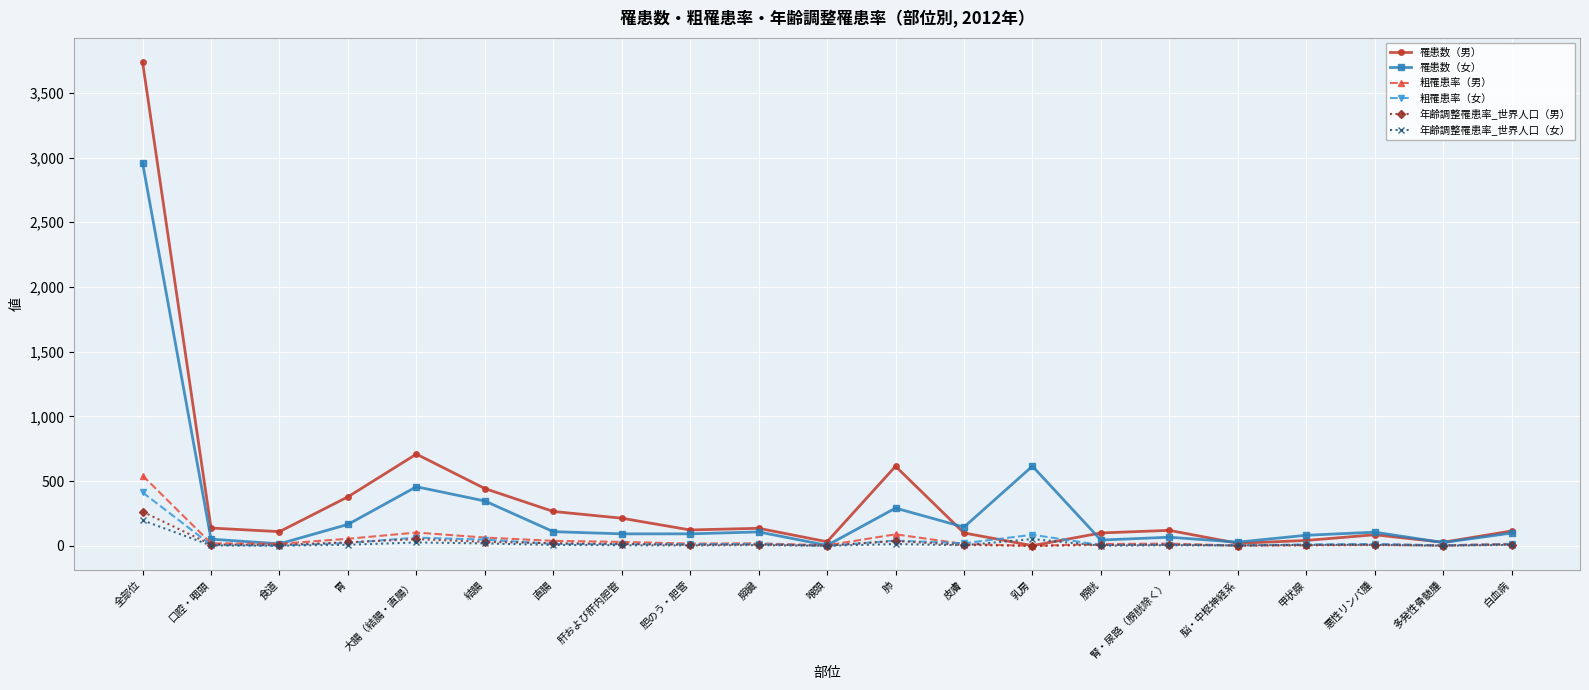

Rank the series by their maximum value, from lowest to highest.

年齢調整罹患率_世界人口（女）, 年齢調整罹患率_世界人口（男）, 粗罹患率（女）, 粗罹患率（男）, 罹患数（女）, 罹患数（男）